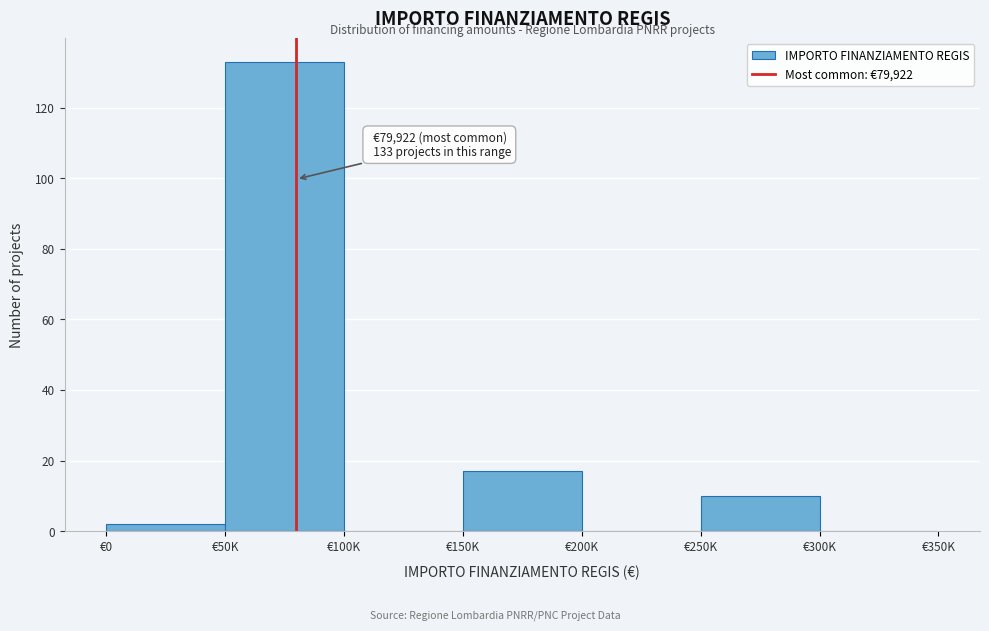

Reading left to right, extract all data points from this chart.

€0=2	€50K=133	€100K=0	€150K=17	€200K=0	€250K=10	€300K=0